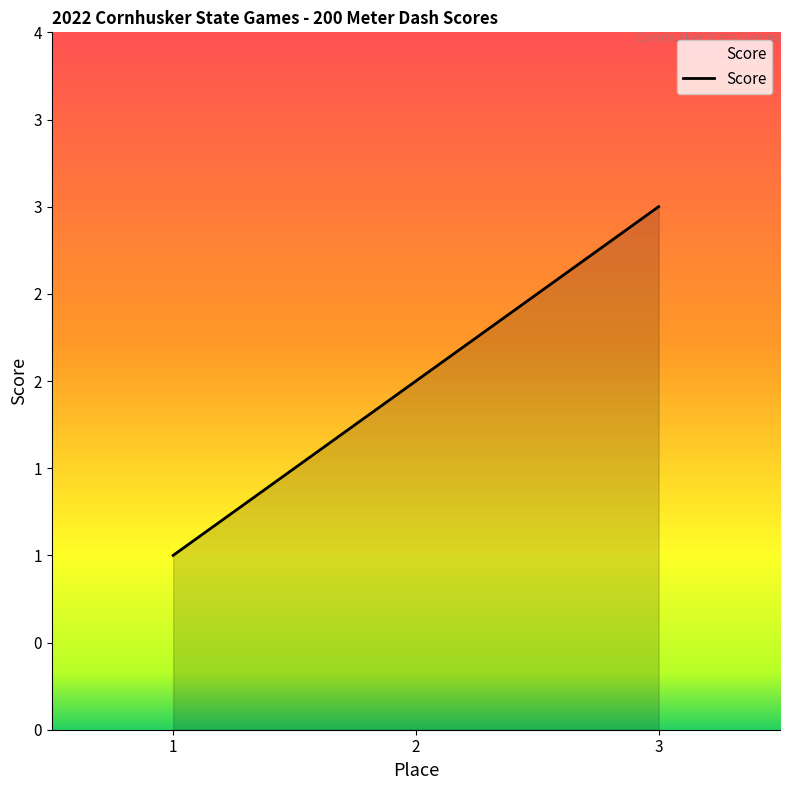

Reading left to right, list all the values displayed in this chart.

1	2	3